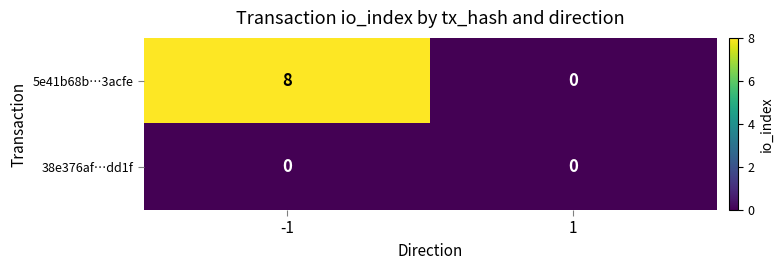

What is the sum of all 5e41b68b…3acfe values?

8